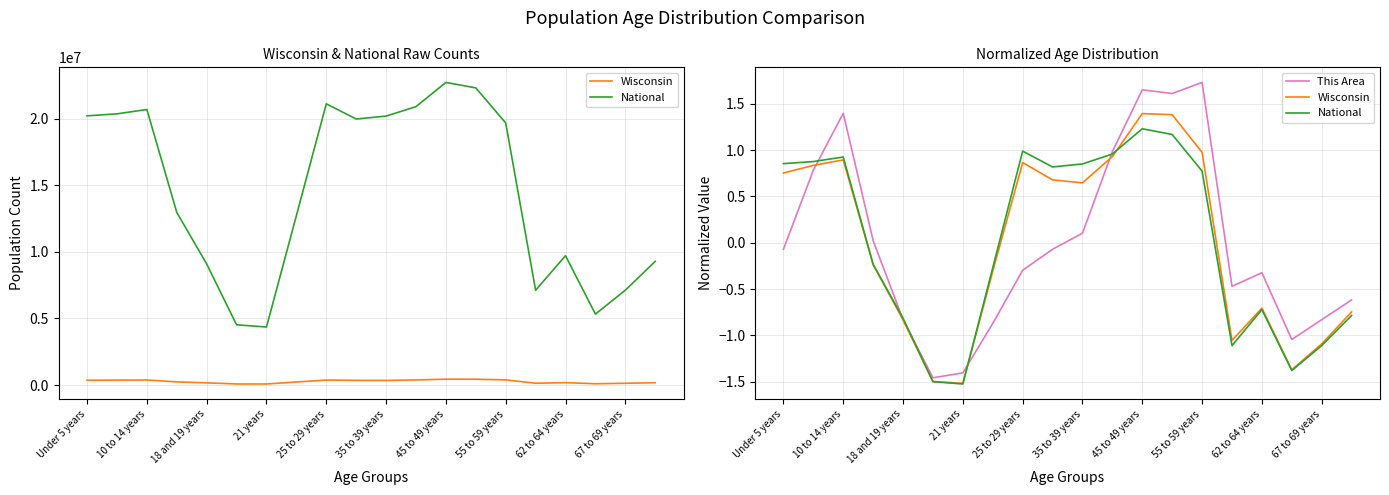

At how many categories does at least one series exceed 1?

4